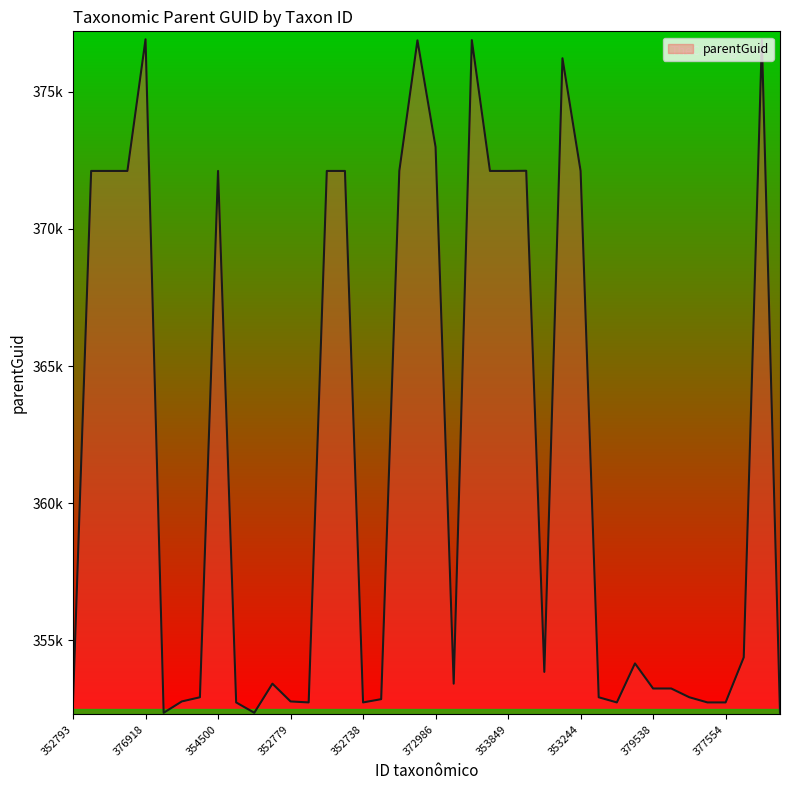

What is the average value?

361728